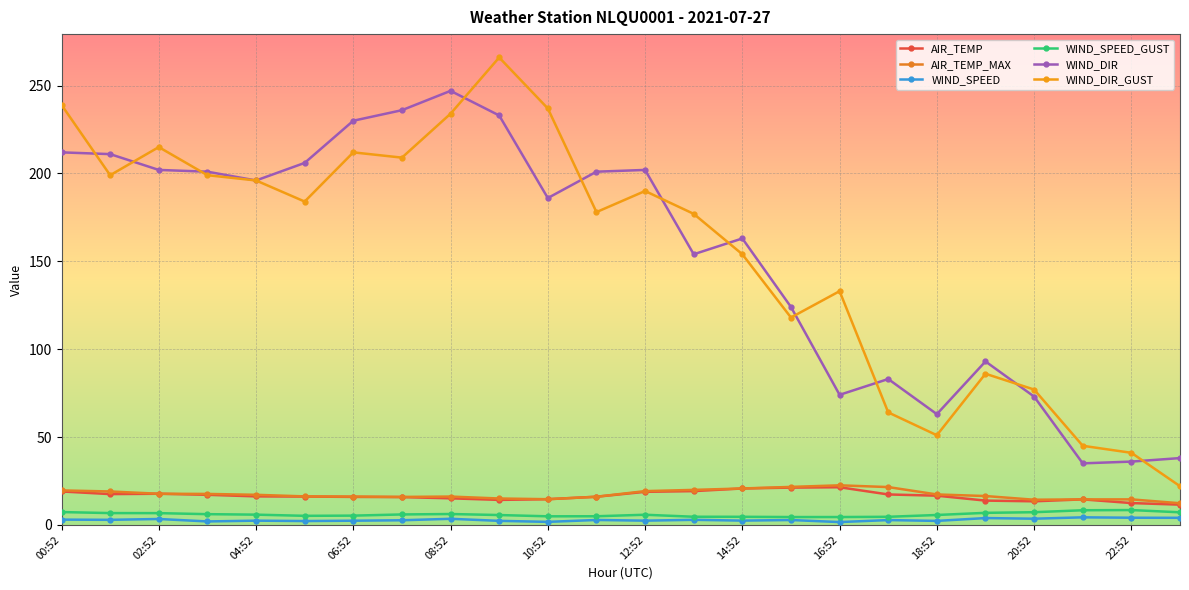

What are all the series names shown in the legend?

AIR_TEMP, AIR_TEMP_MAX, WIND_SPEED, WIND_SPEED_GUST, WIND_DIR, WIND_DIR_GUST